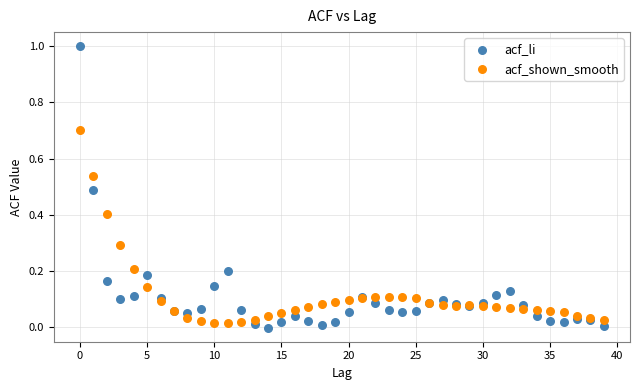

Which series reaches the maximum Y coordinate?

acf_li